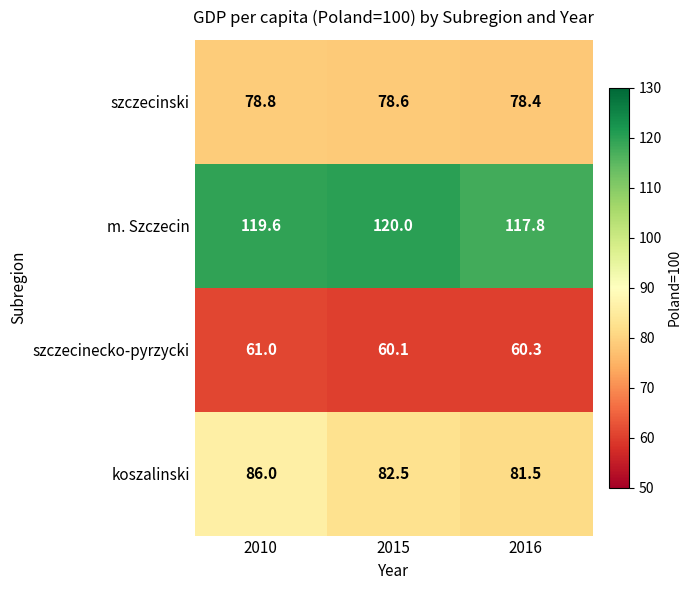

Which series has the largest total across all categories?

m. Szczecin